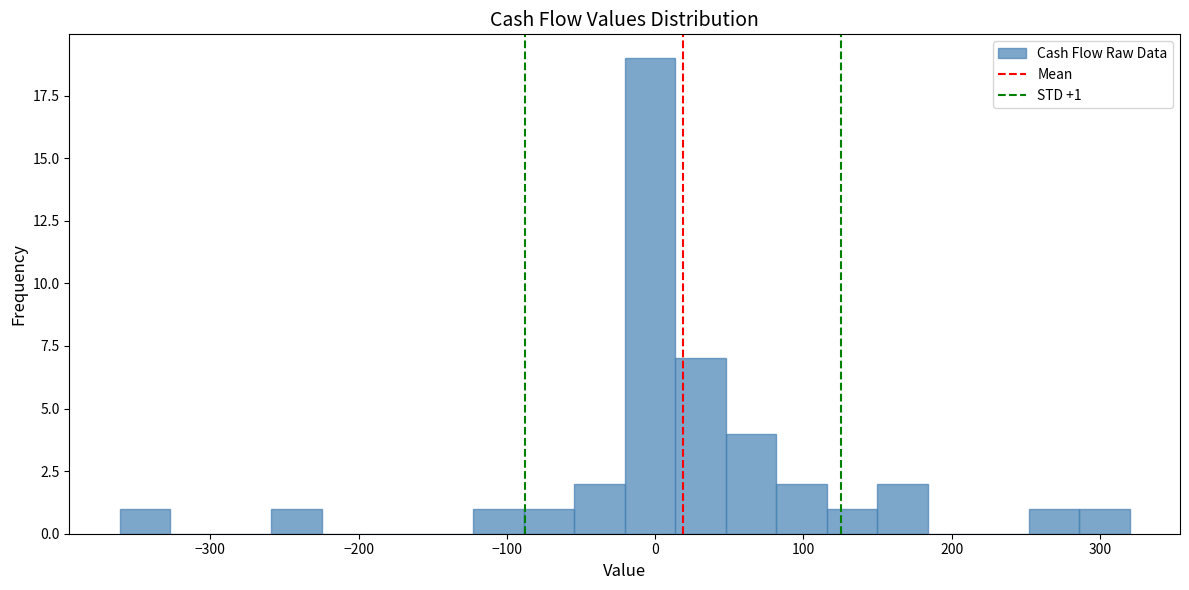

Read against the x-axis, roughly where is the centre of the tallest bar?

0